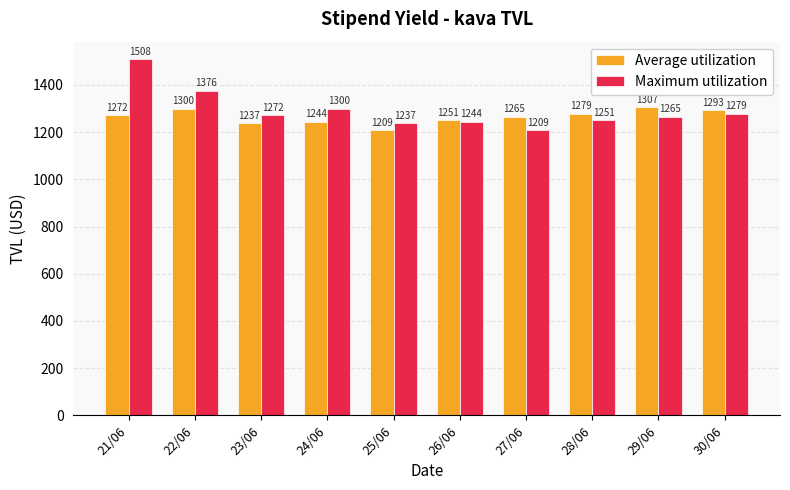

Are the bars horizontal?

No